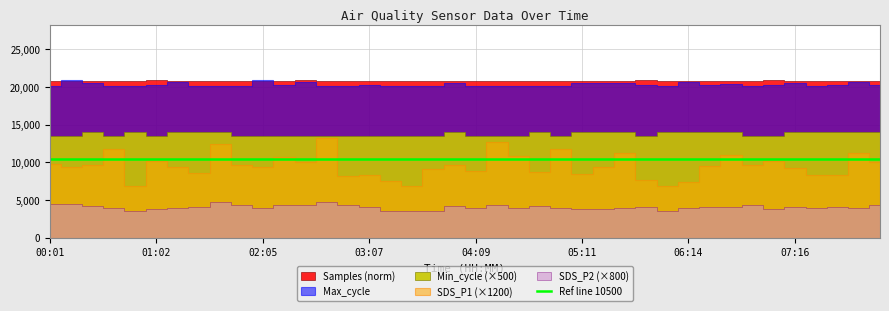

Is it true that SDS_P1 equals 9.1 at 04:34?

True